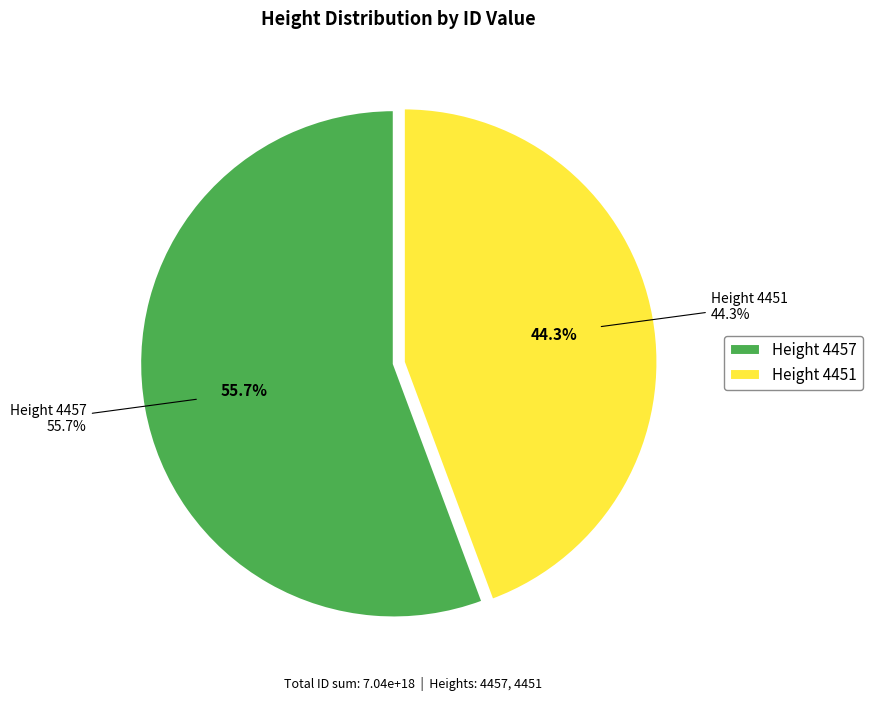

What percentage is the 4457 slice, to the nearest percent?

56%